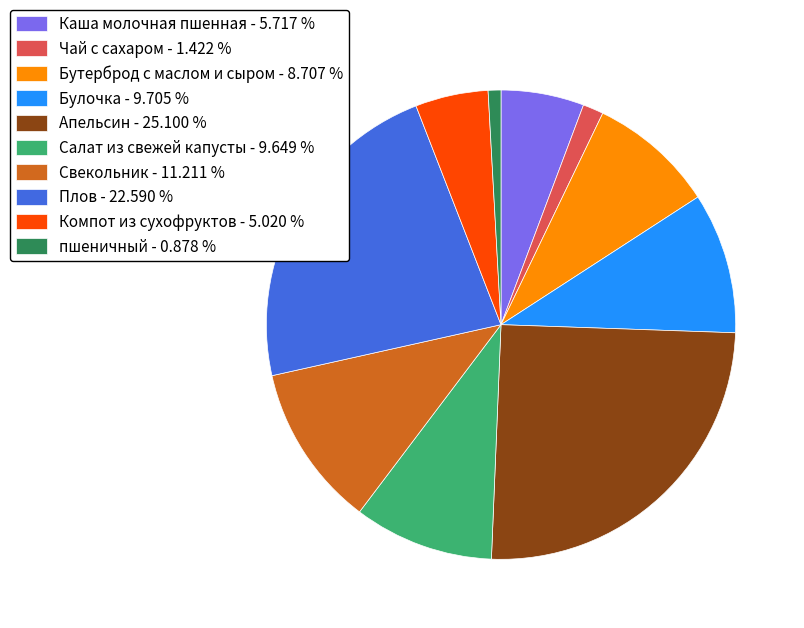

Is the sum of Плов - 22.590 % and Салат из свежей капусты - 9.649 % greater than half?

No